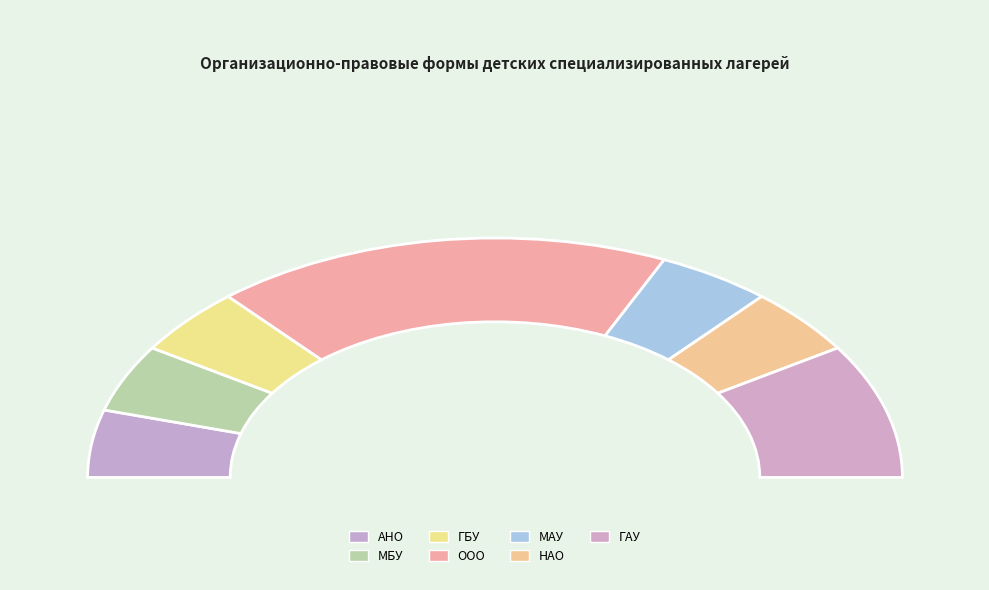

Which slice is the smallest?

Автономная некоммерческая организация